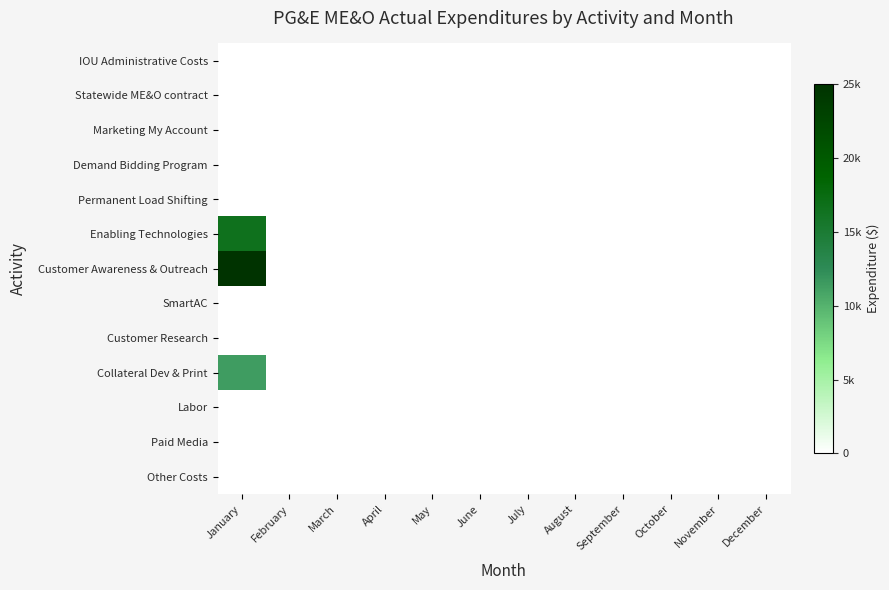

Which series has the largest total across all categories?

Customer Awareness & Outreach